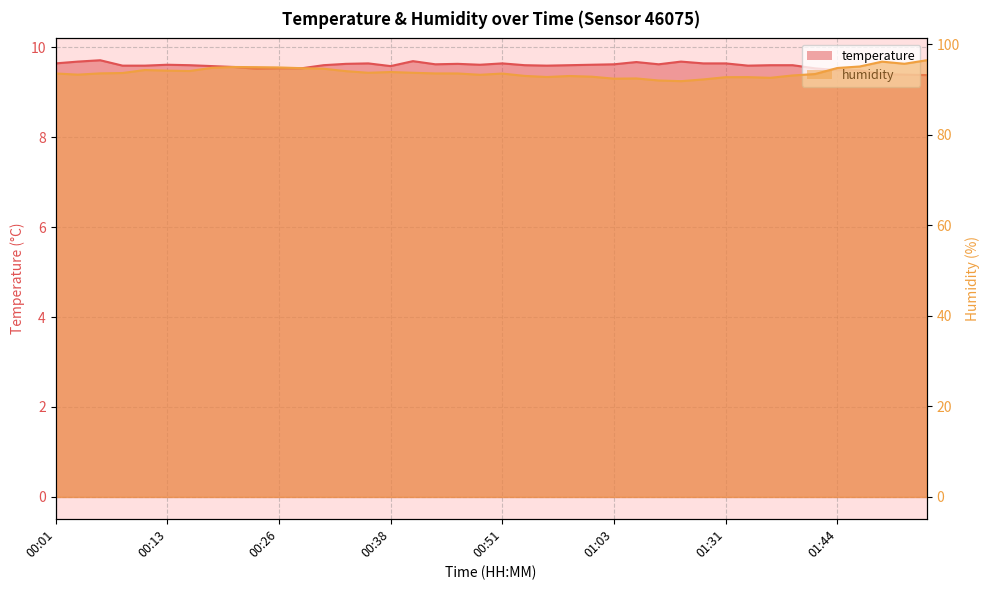

What is the label of the 7th point from the right?

01:39